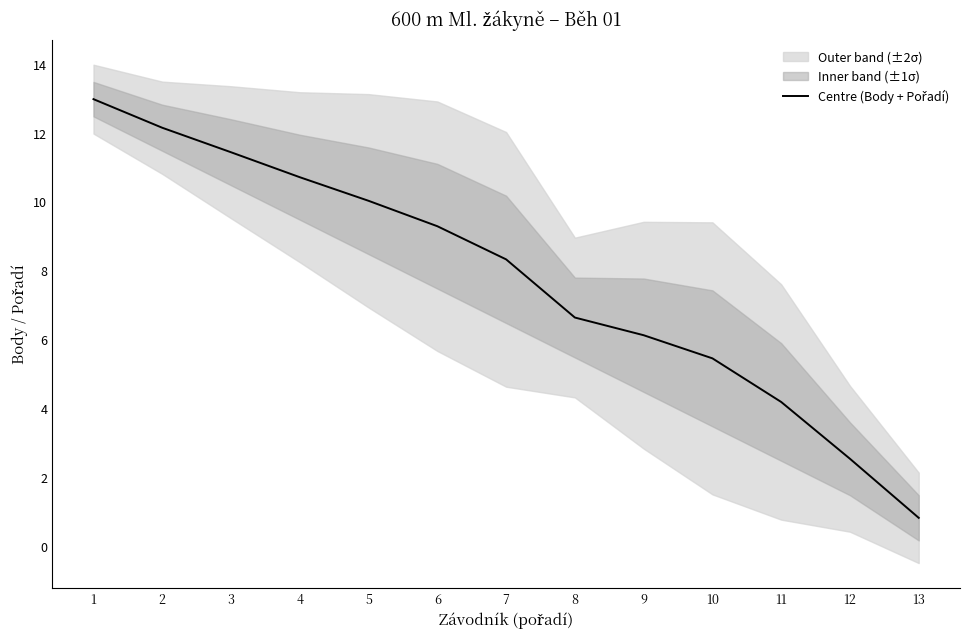

What is the sum of all values?

101.0